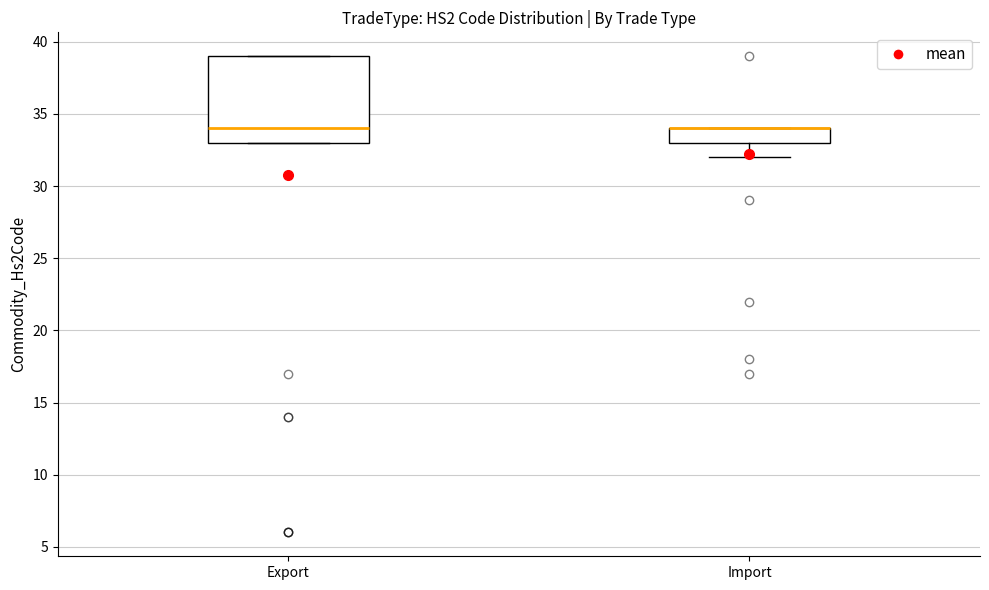

Which box is the tallest, from its lower edge to its upper edge?

Export